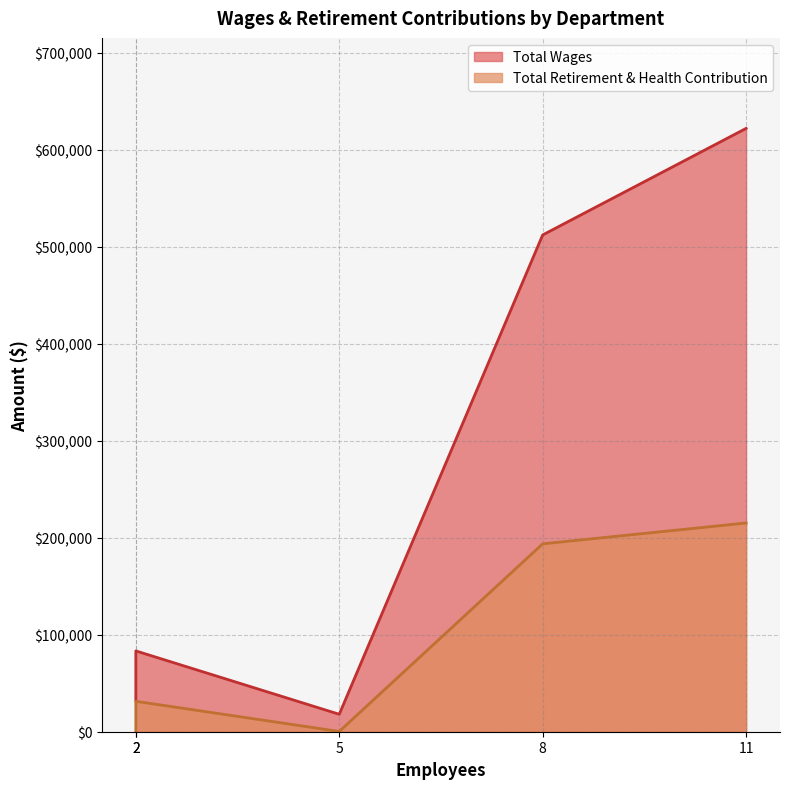

Which series has the largest total across all categories?

Total Wages